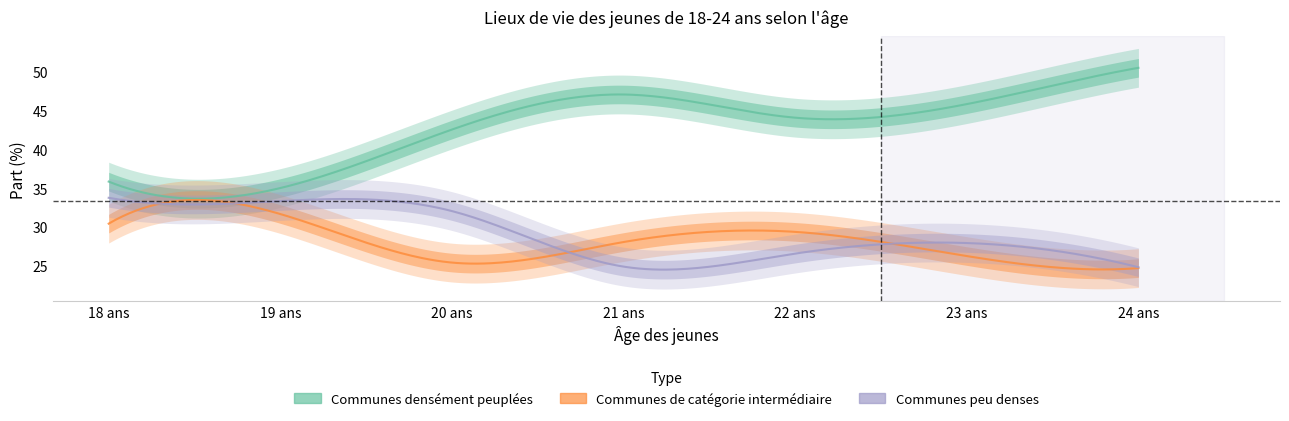

Which series has the largest range (max minus min)?

Communes densément peuplées